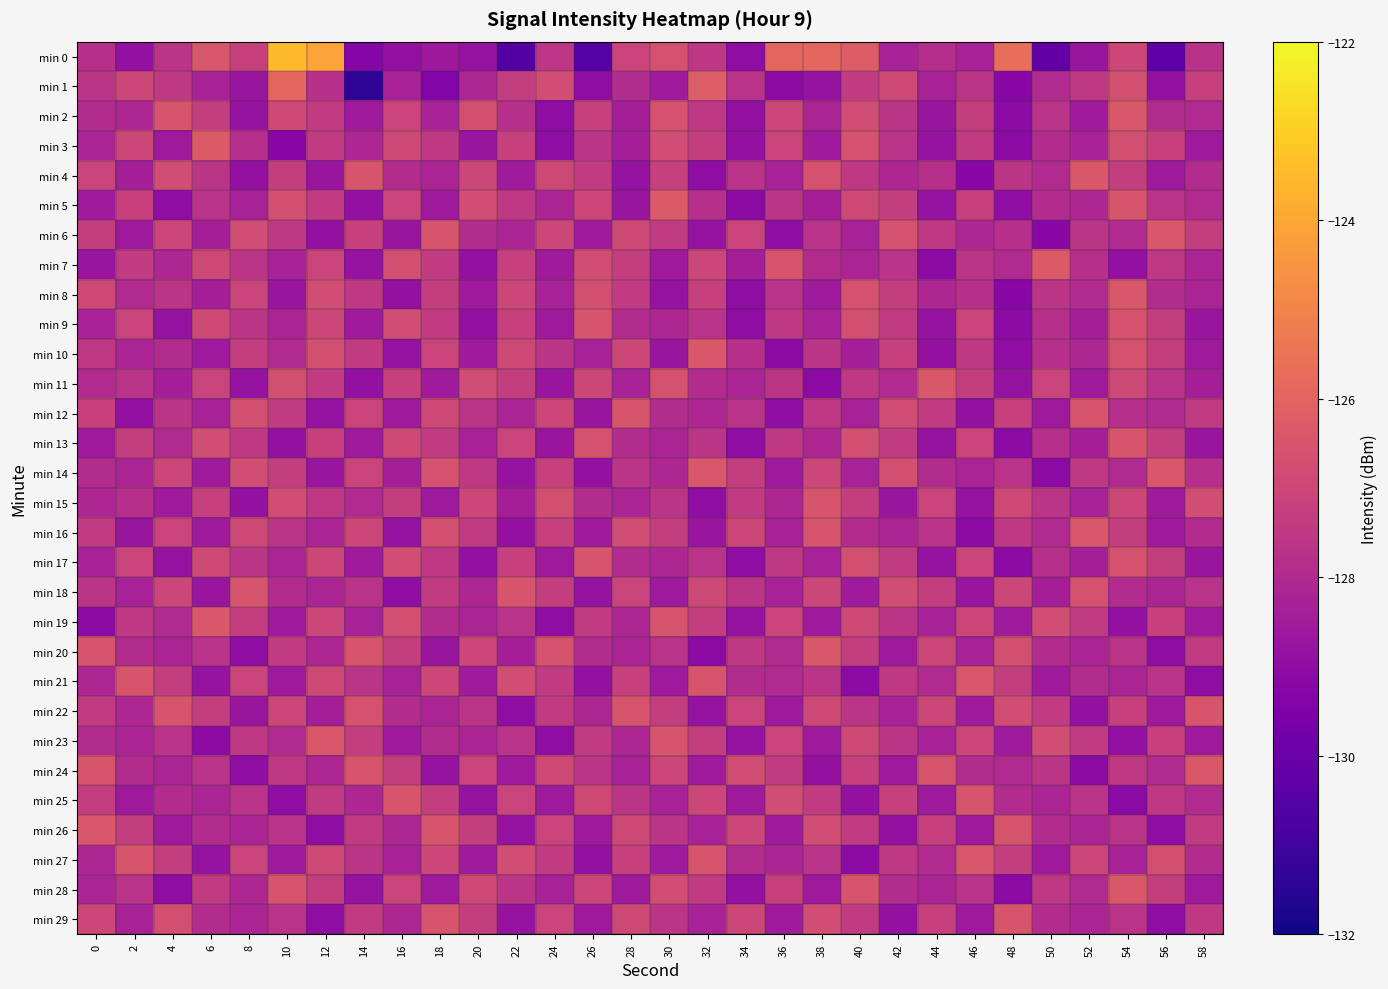

Which series has the largest range (max minus min)?

min 0